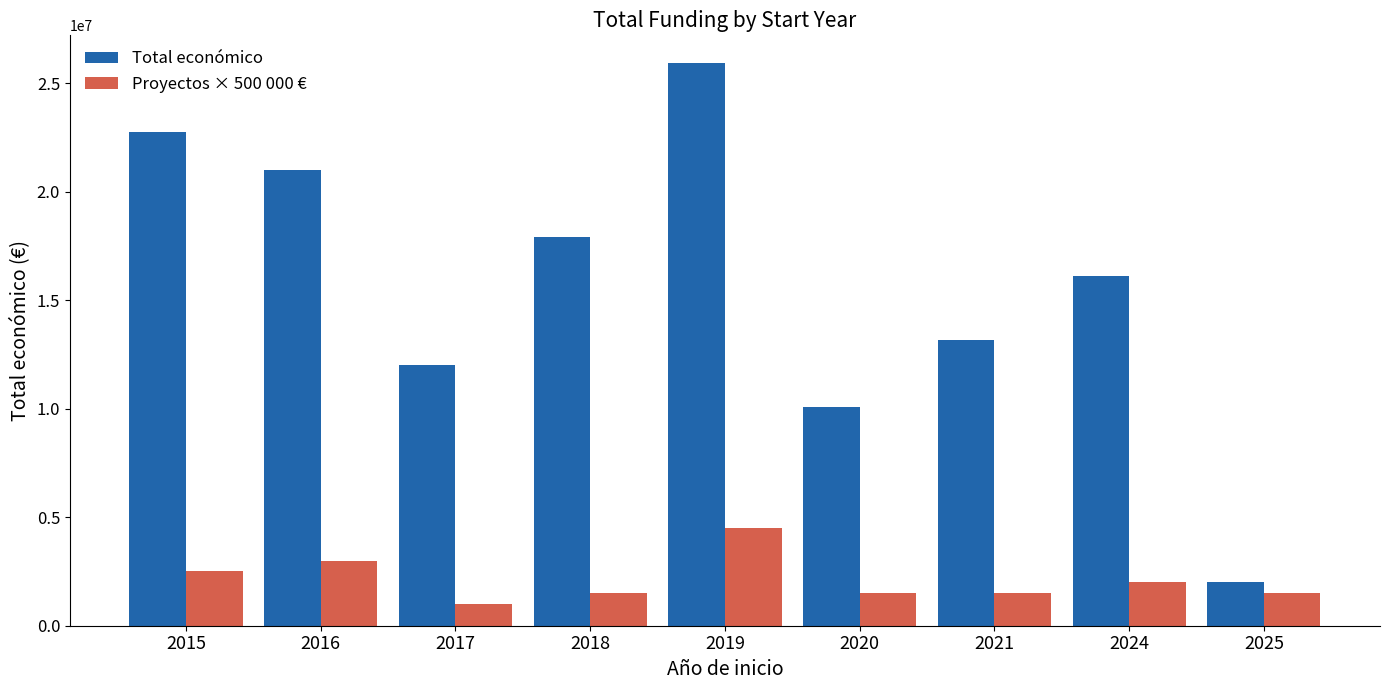

Does the chart contain any negative values?

No